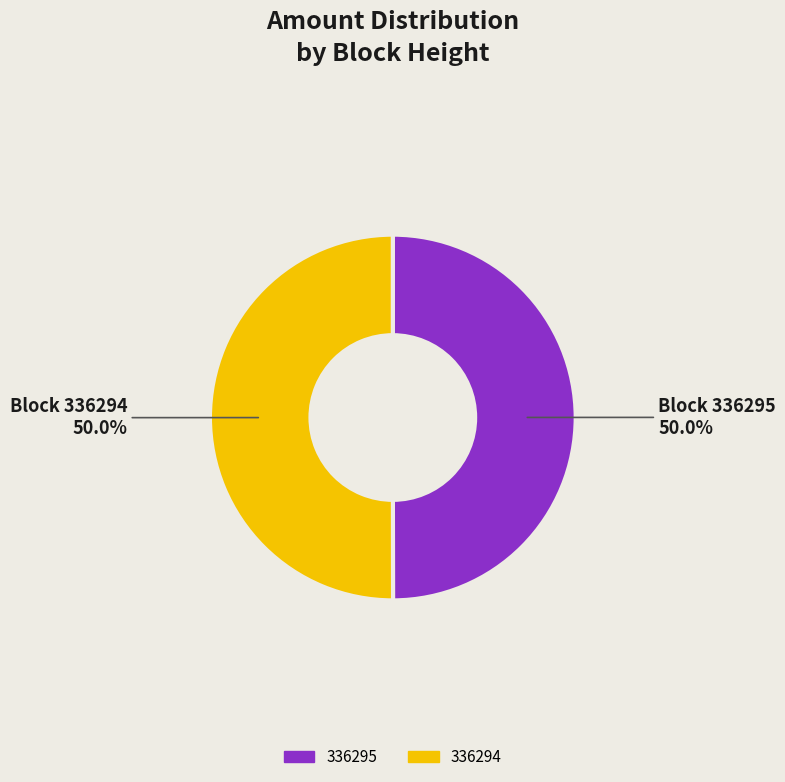

What portion of the pie excludes 336295?

50.0%